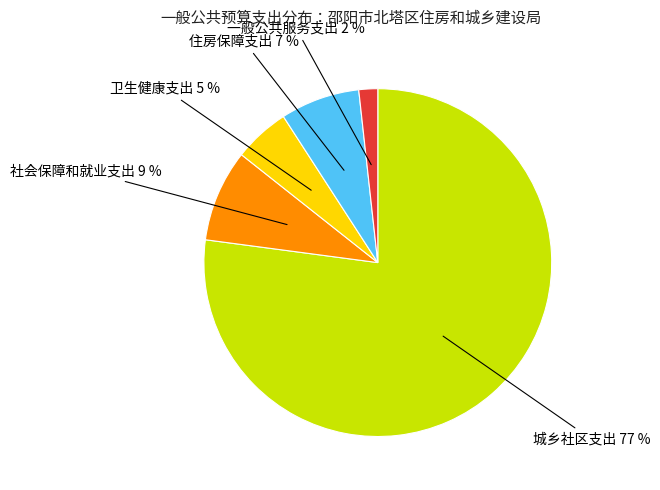

To the nearest percent, what is the average slice percentage?

20%